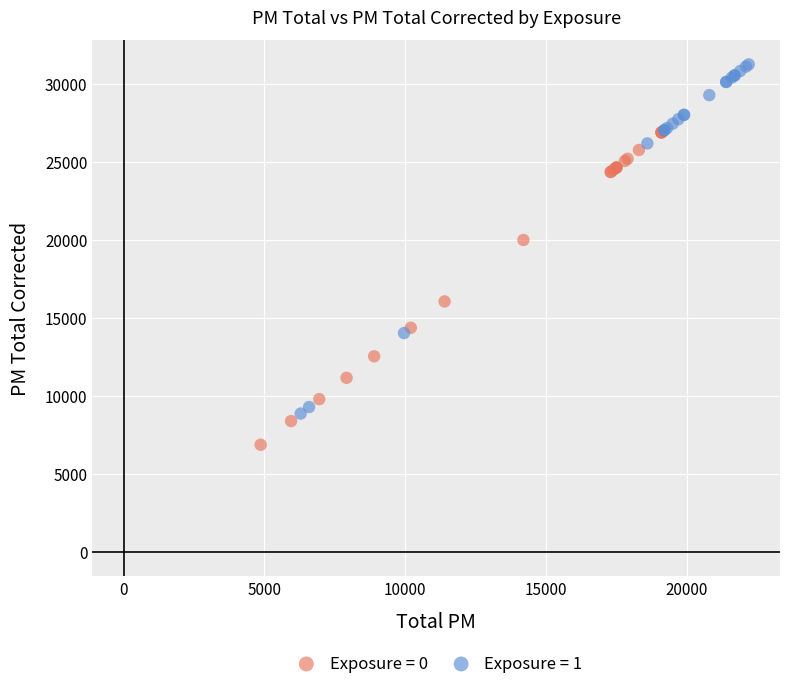

Which series has the widest spread of Y values?

Exposure = 1